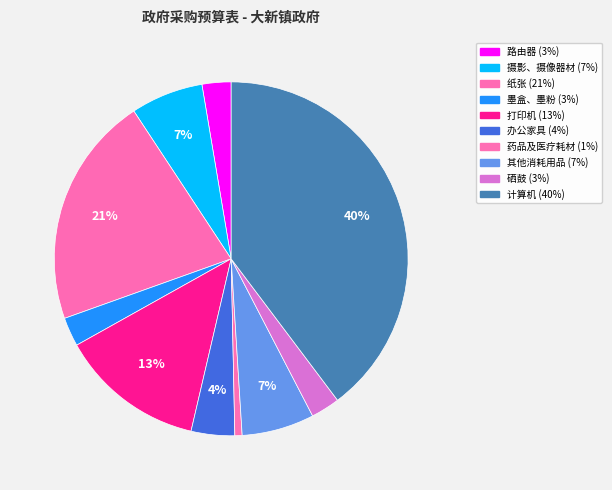

To the nearest percent, what is the difference between the largest and smallest slice percentages?

39%